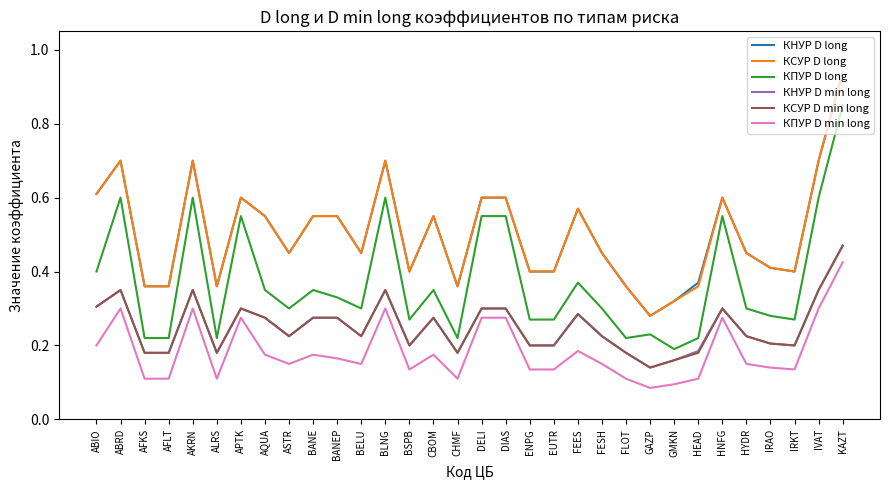

What position from the right is BELU?

21